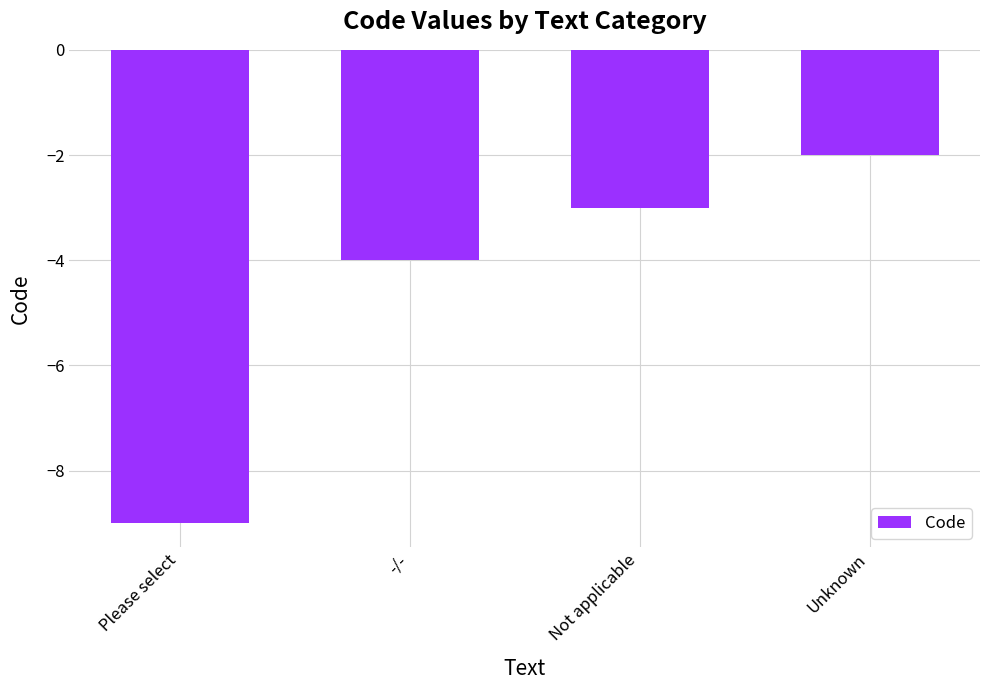

What is the change in value from -/- to Not applicable?

+1